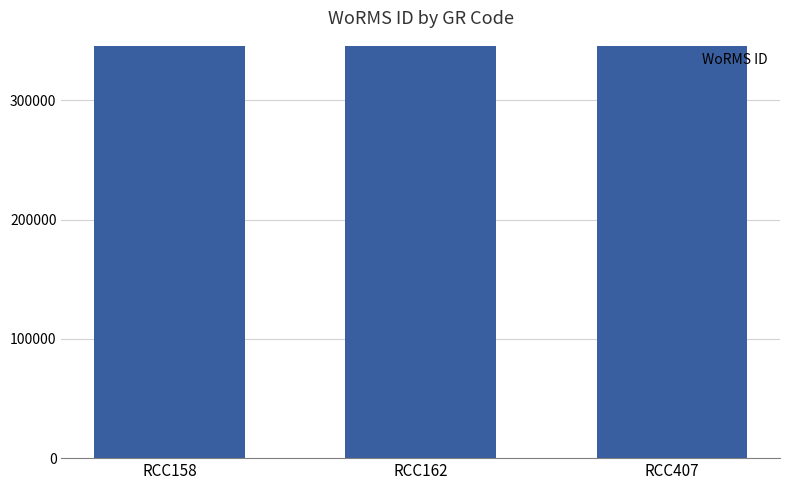

How many bars are there in total?

3